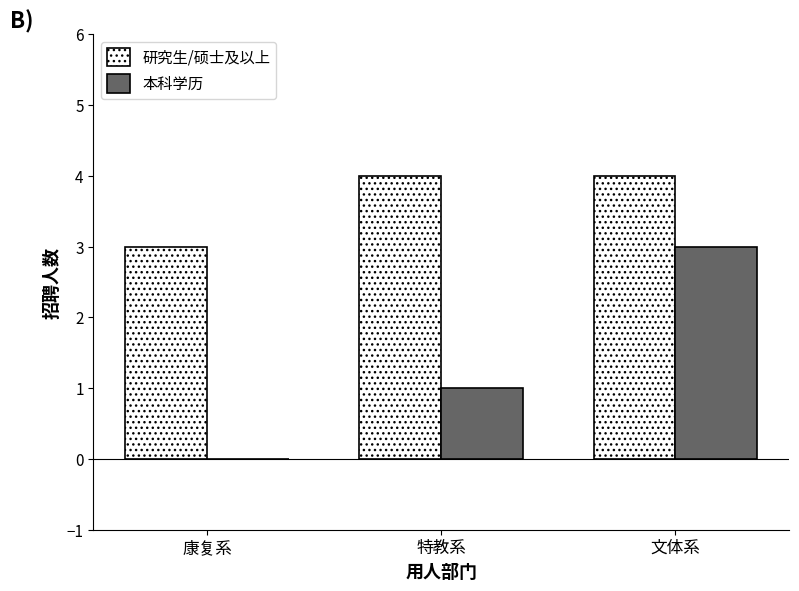

What are all the series names shown in the legend?

研究生/硕士及以上, 本科学历